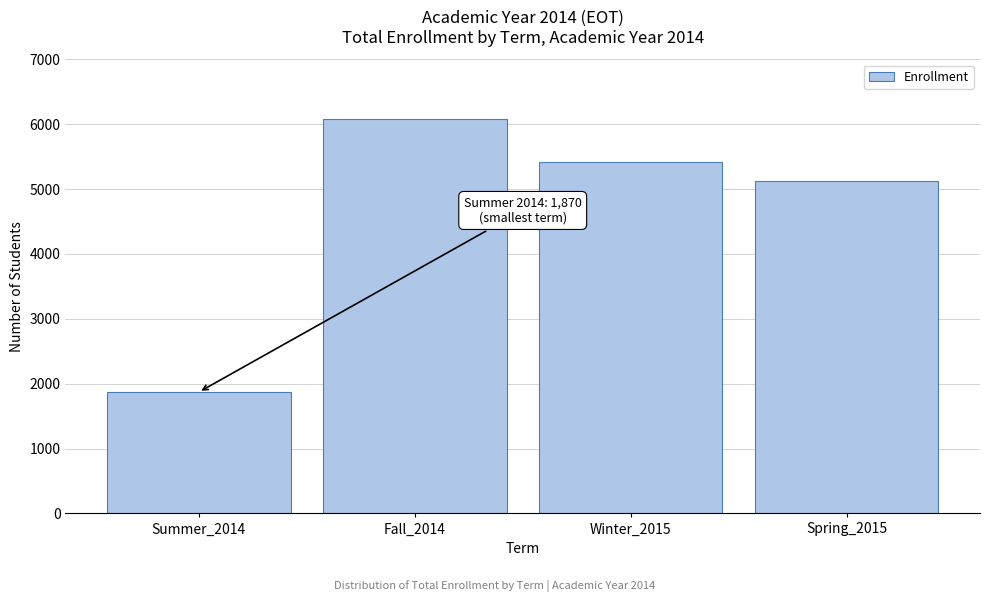

Reading left to right, extract all data points from this chart.

Summer_2014=1870	Fall_2014=6086	Winter_2015=5414	Spring_2015=5128